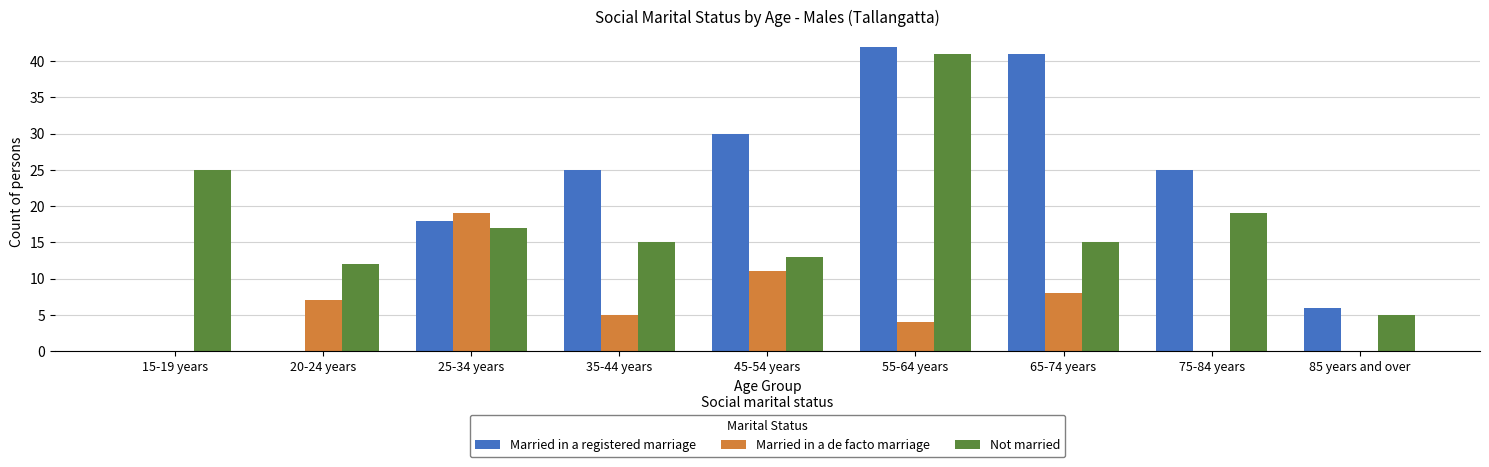

At which label is Married in a de facto marriage closest to 9?

65-74 years